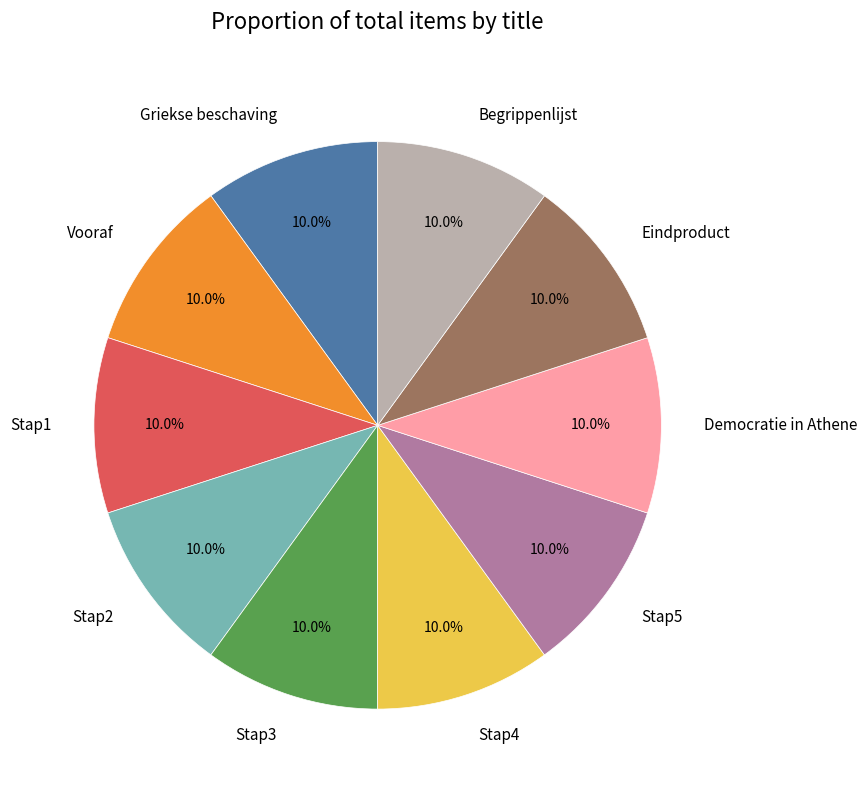

Does any single category account for the majority?

No